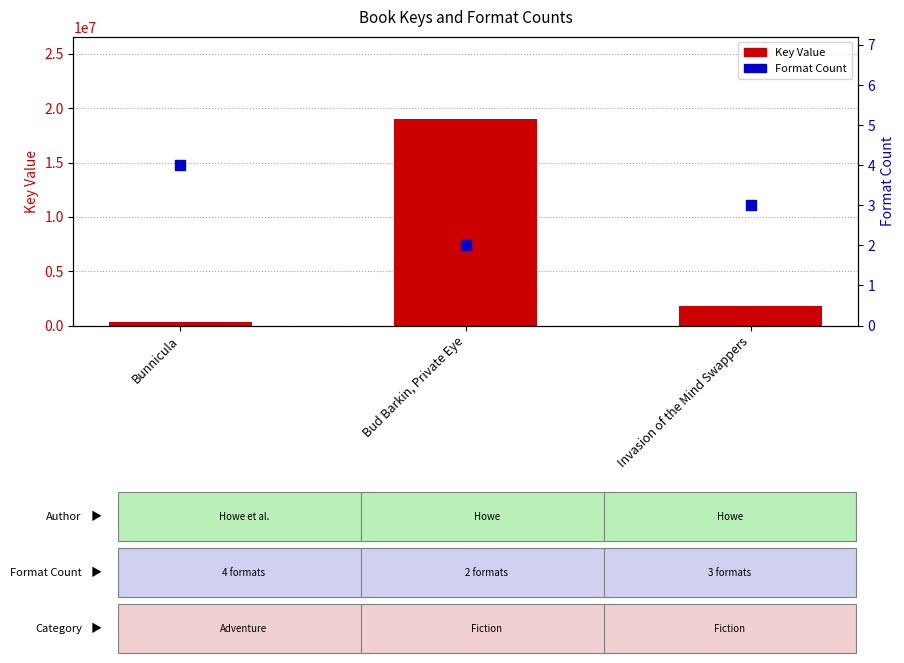

Which series reaches the maximum Y coordinate?

Key Value